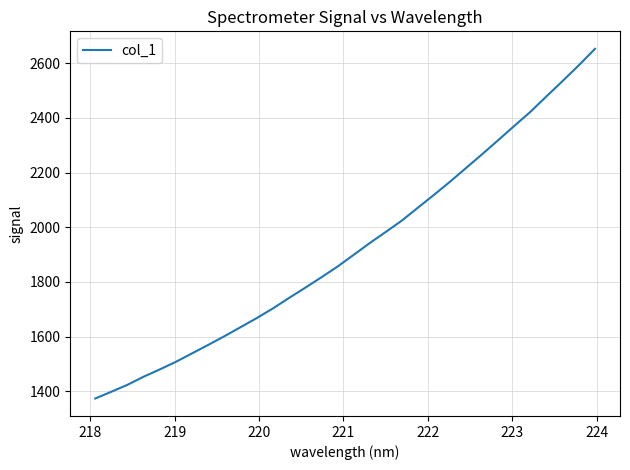

What is the minimum value shown in the chart?

1373.8